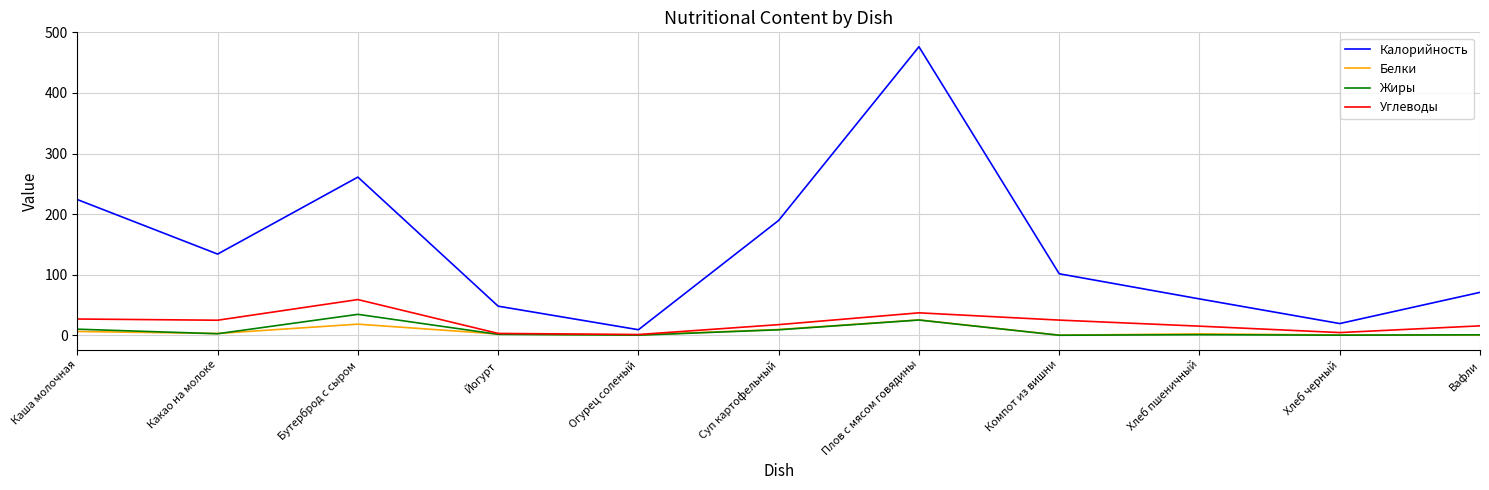

Between Бутерброд с сыром and Вафли, which series saw the biggest shift?

Калорийность